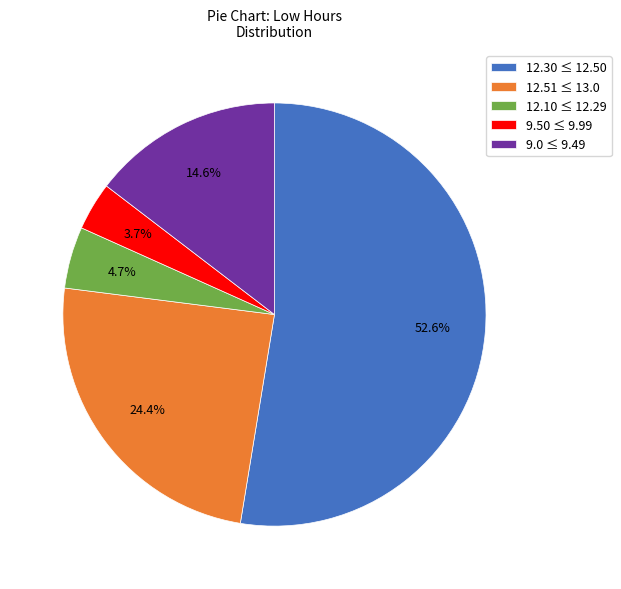

How many segments does this pie chart have?

5